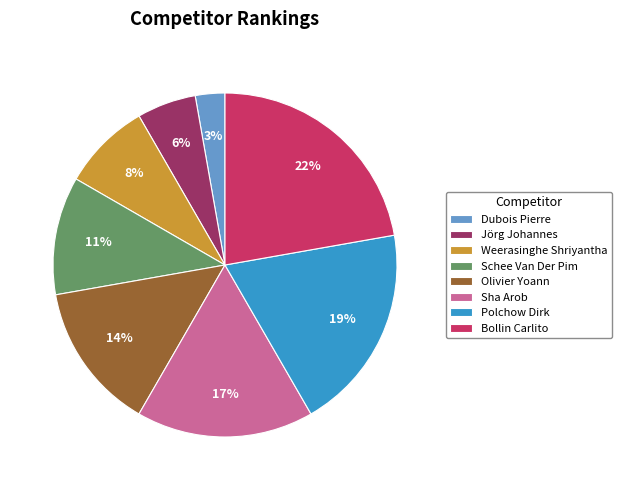

The Weerasinghe Shriyantha slice represents 8% of the pie. True or false?

True